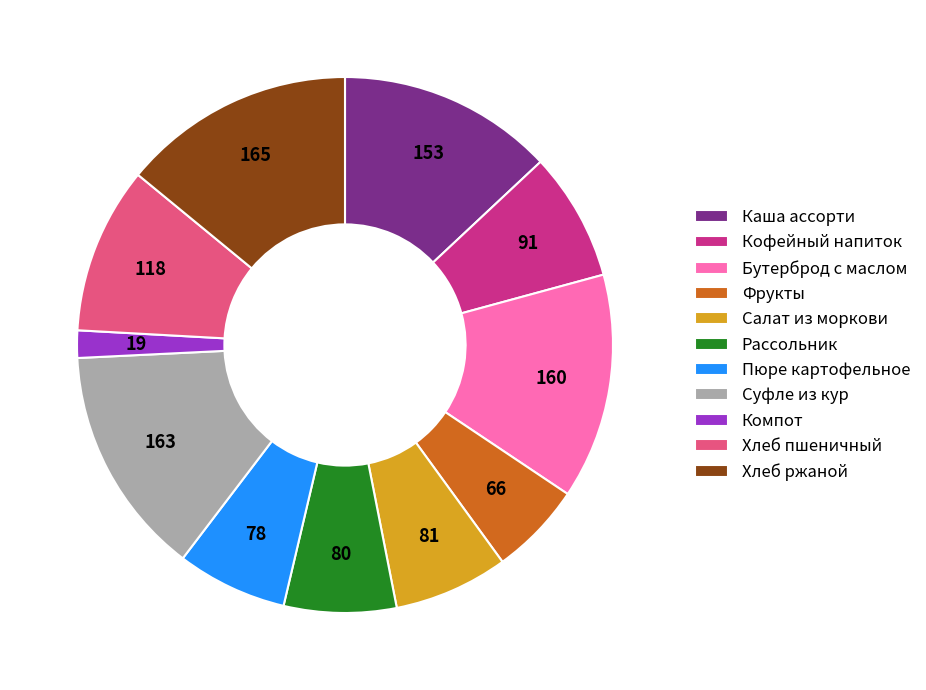

Which category has the smallest portion of the pie?

Компот